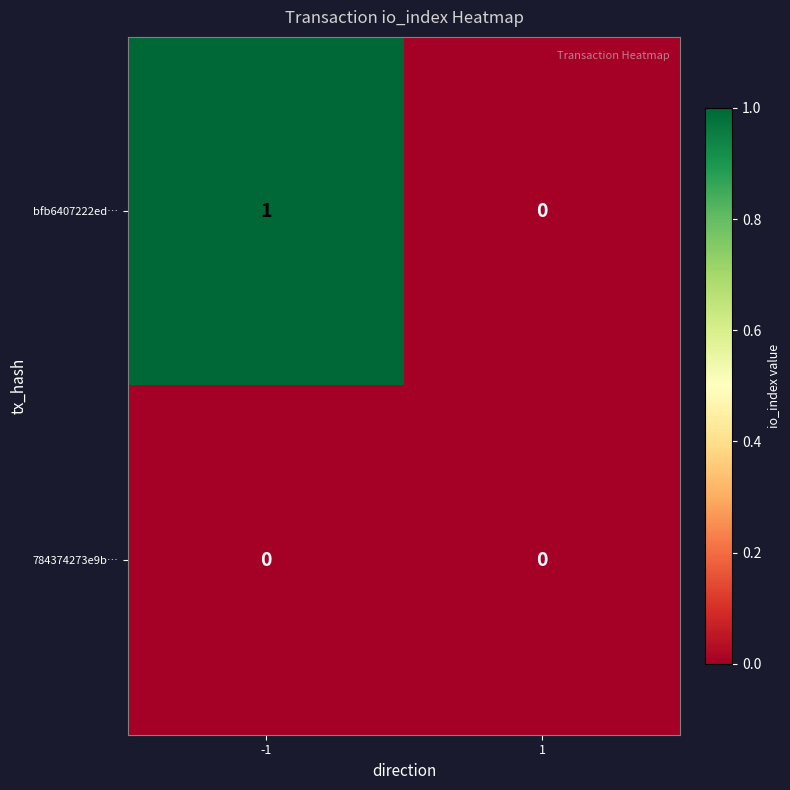

Reading left to right, extract all data points from this chart.

bfb6407222ed…: 1	0
784374273e9b…: 0	0